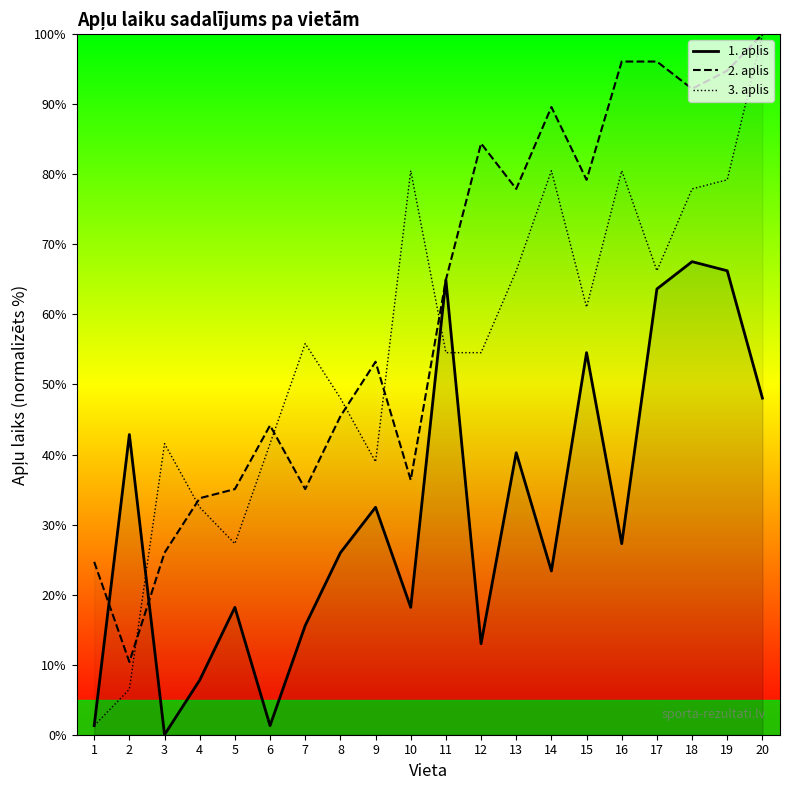

What is the difference between the highest and lowest values at 1?

23.4